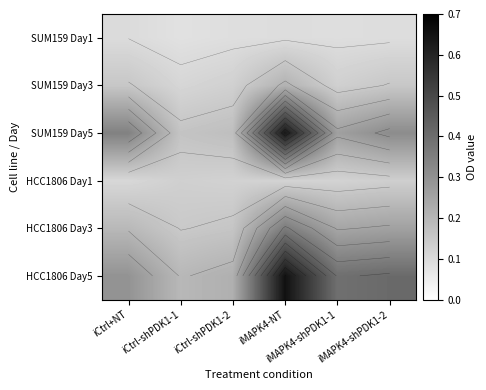

Rank the categories by HCC1806 Day3 value from highest to lowest.

iMAPK4-NT, iMAPK4-shPDK1-2, iMAPK4-shPDK1-1, iCtrl+NT, iCtrl-shPDK1-2, iCtrl-shPDK1-1